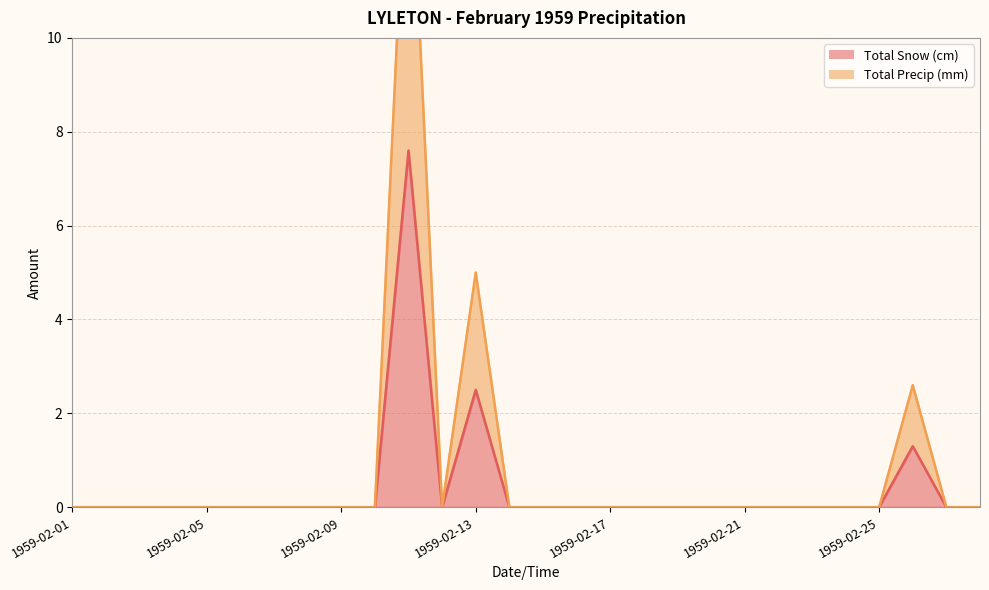

Rank the categories by Total Snow (cm) value from lowest to highest.

1959-02-01, 1959-02-02, 1959-02-03, 1959-02-04, 1959-02-05, 1959-02-06, 1959-02-07, 1959-02-08, 1959-02-09, 1959-02-10, 1959-02-12, 1959-02-14, 1959-02-15, 1959-02-16, 1959-02-17, 1959-02-18, 1959-02-19, 1959-02-20, 1959-02-21, 1959-02-22, 1959-02-23, 1959-02-24, 1959-02-25, 1959-02-27, 1959-02-28, 1959-02-26, 1959-02-13, 1959-02-11